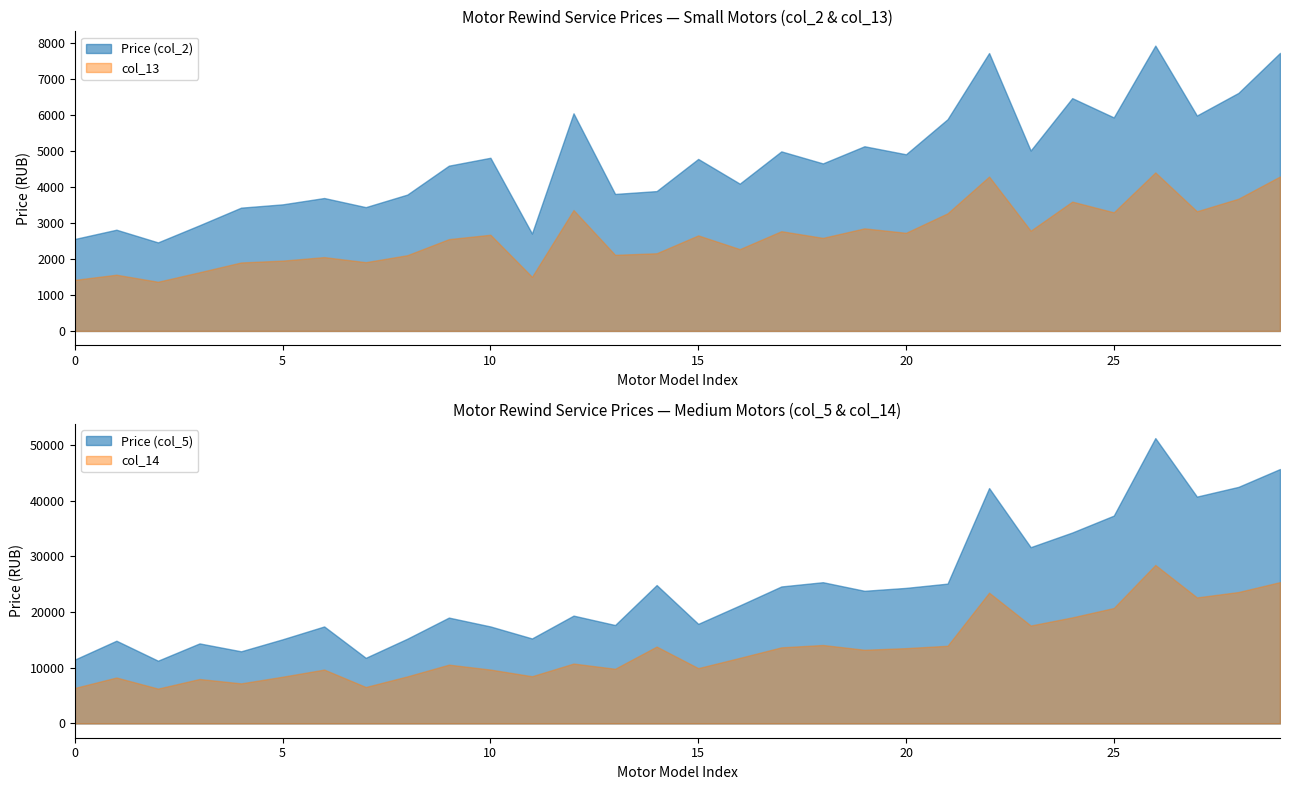

True or false: Price (col_2) and col_13 intersect in this chart.

False